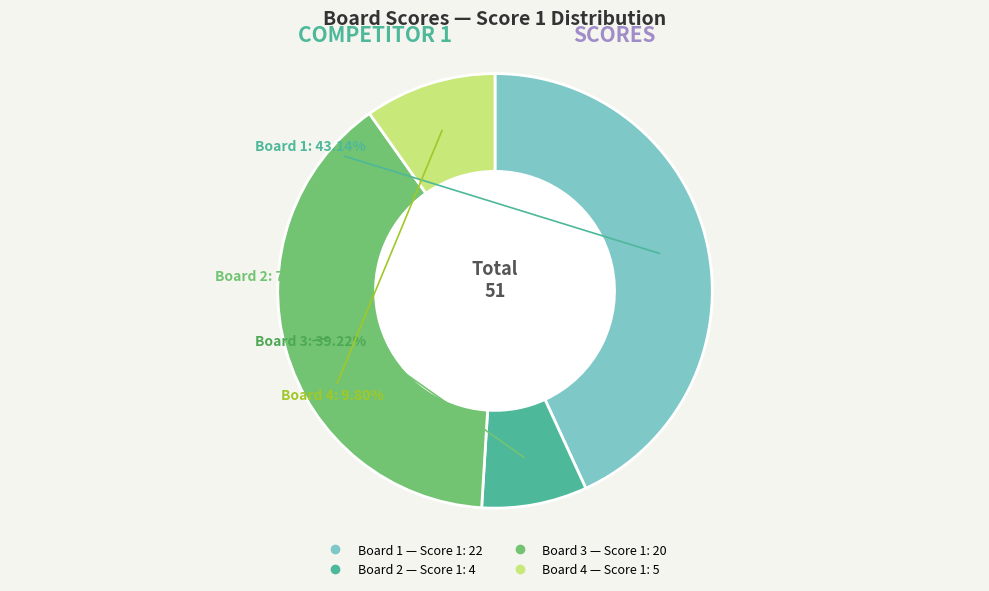

Does Board 3 account for over 50% of the chart?

No